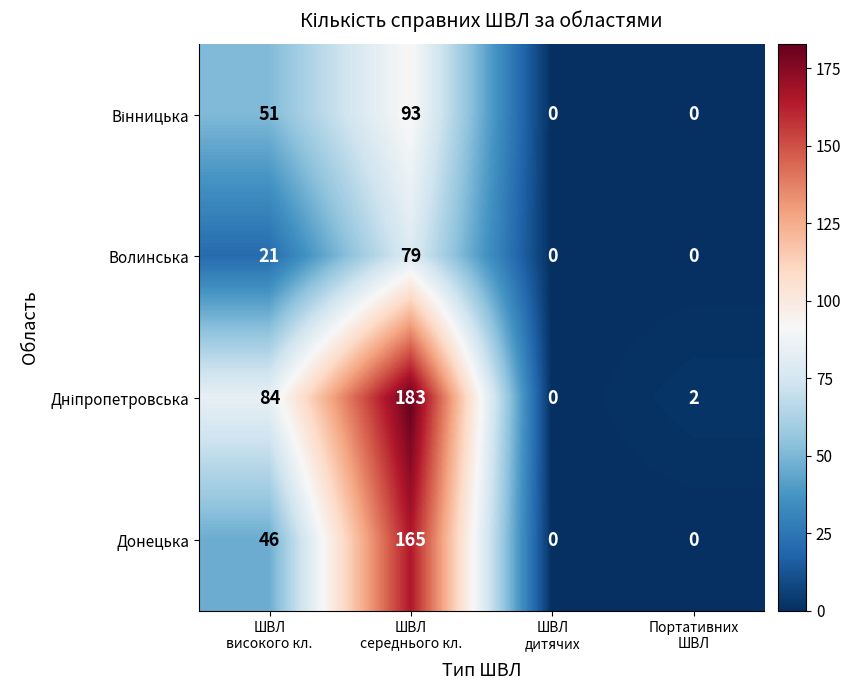

What is the sum of all Волинська values?

100